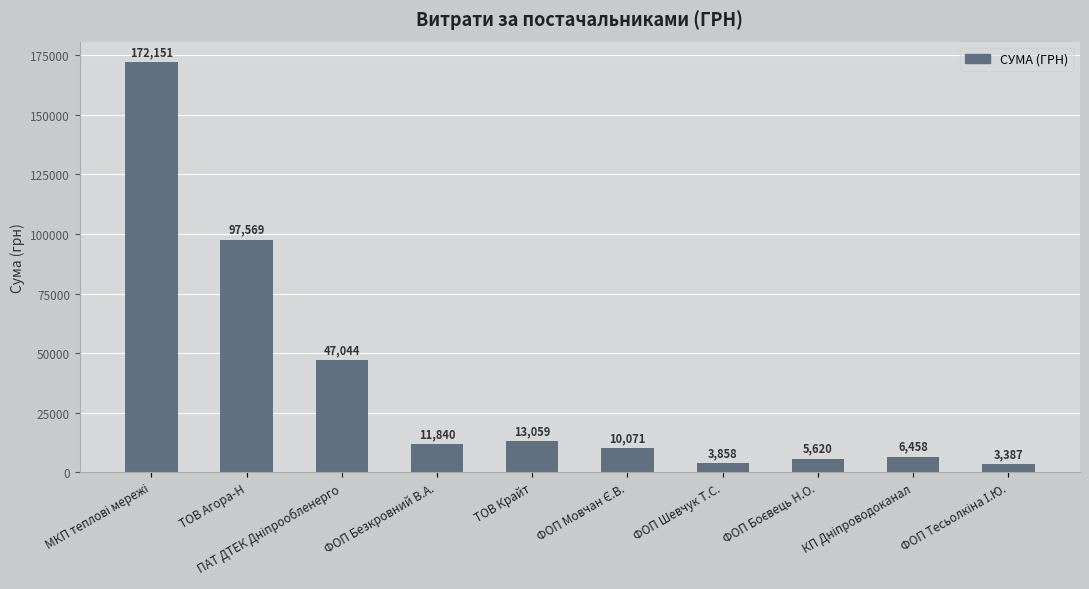

What is the maximum value shown in the chart?

172151.0